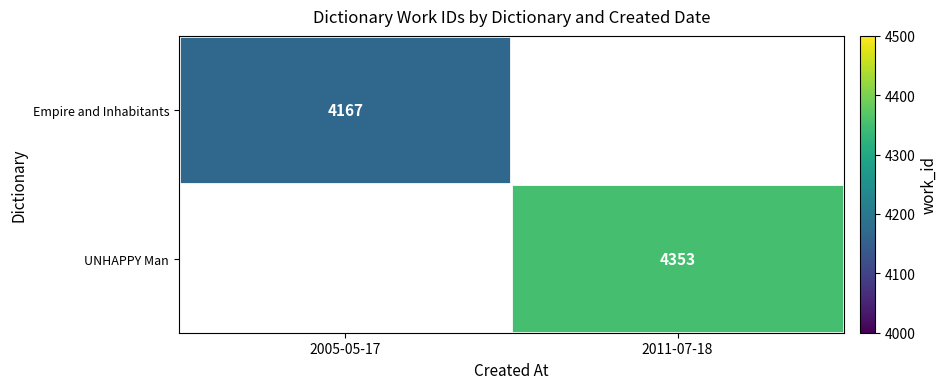

At which category does the chart reach its peak across all series?

2011-07-18